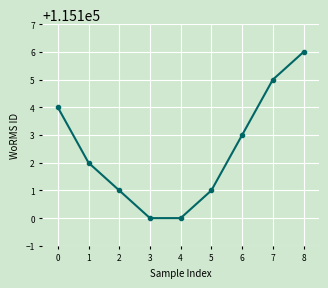

What is the value of the 7th point from the left?

115103